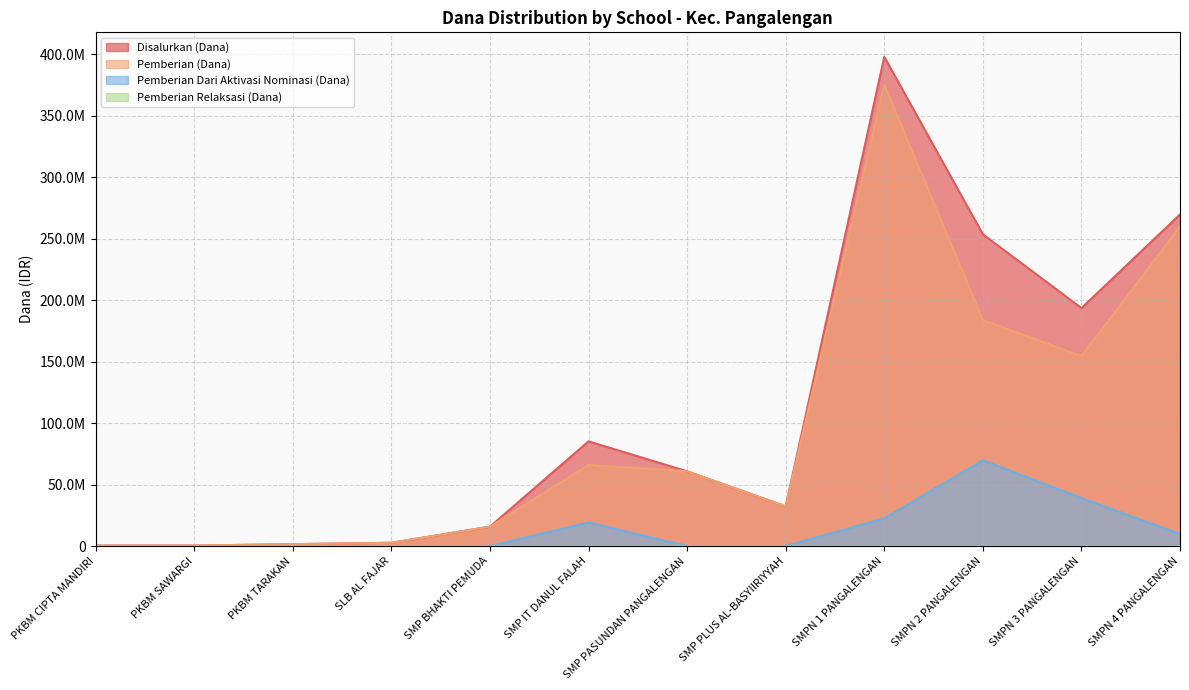

True or false: Pemberian (Dana) and Pemberian Dari Aktivasi Nominasi (Dana) intersect in this chart.

False